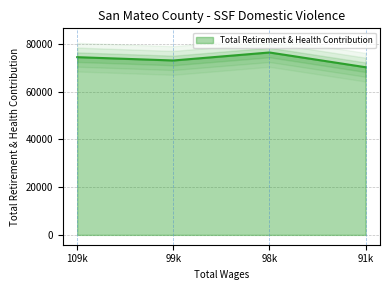

Which category has the lowest value in the Total Retirement & Health Contribution series?

91k